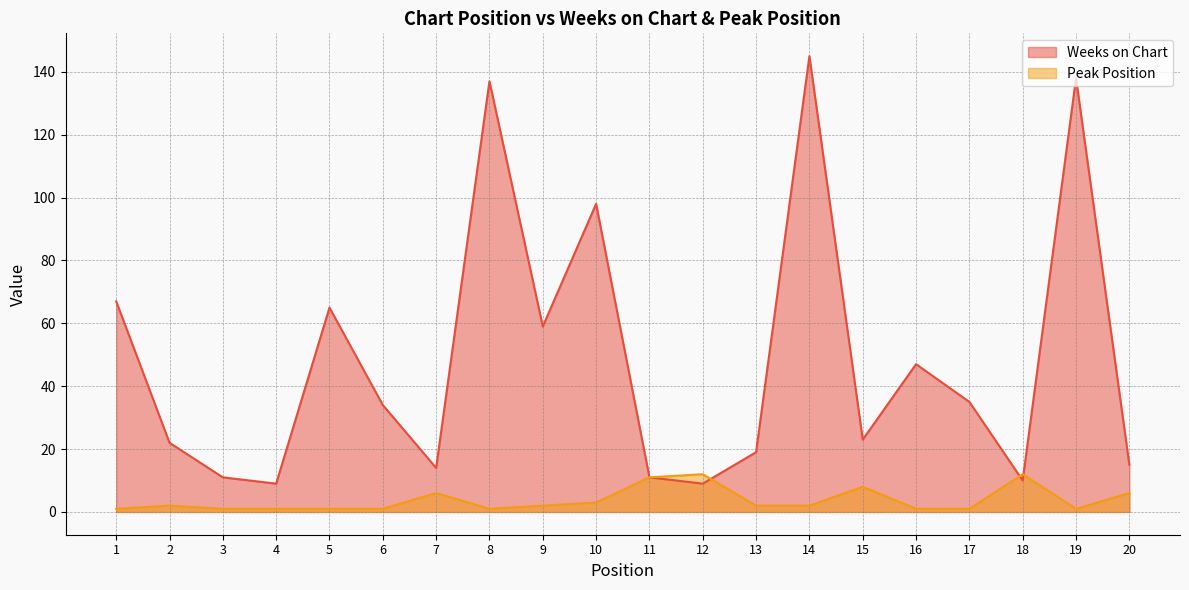

How many intersections are there between Weeks on Chart and Peak Position?

3